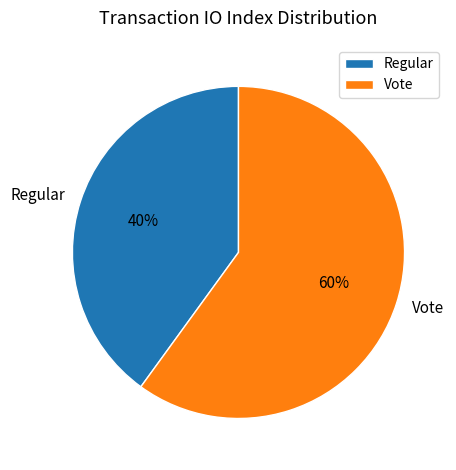

True or false: Vote accounts for 69% of the total.

False